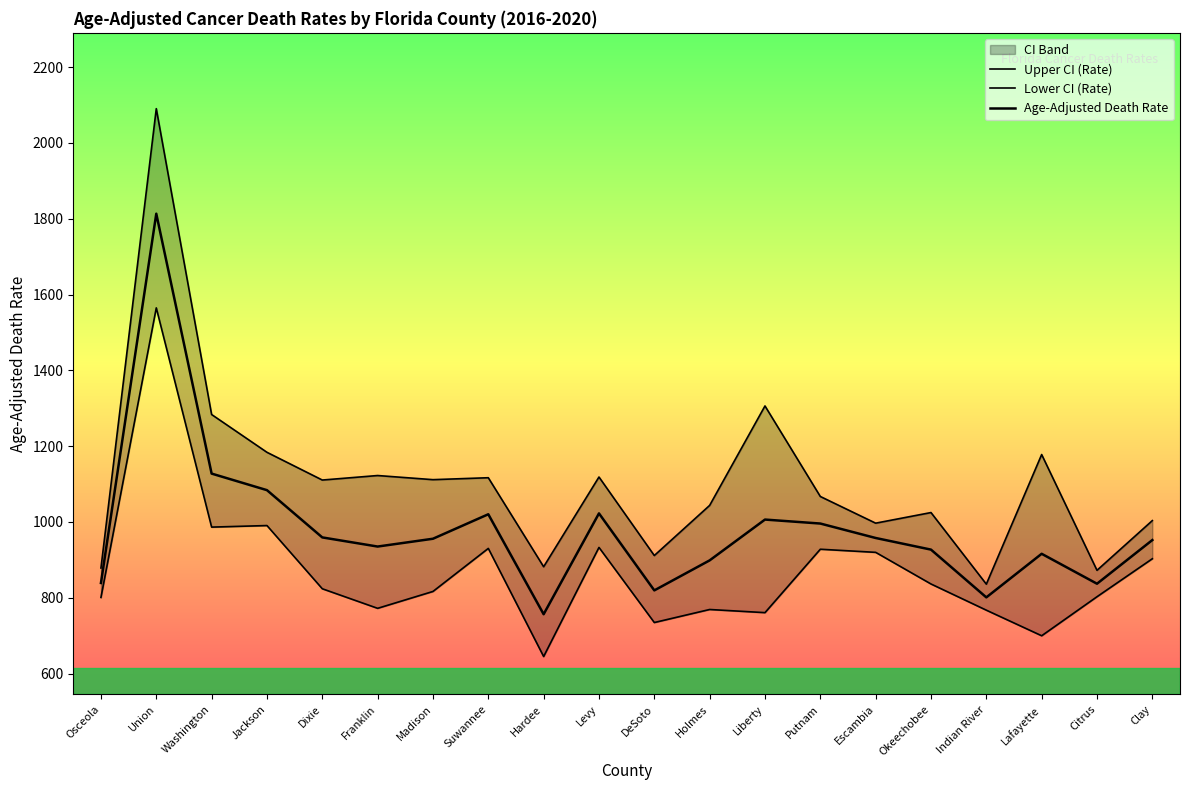

At how many categories does at least one series exceed 1125?

5